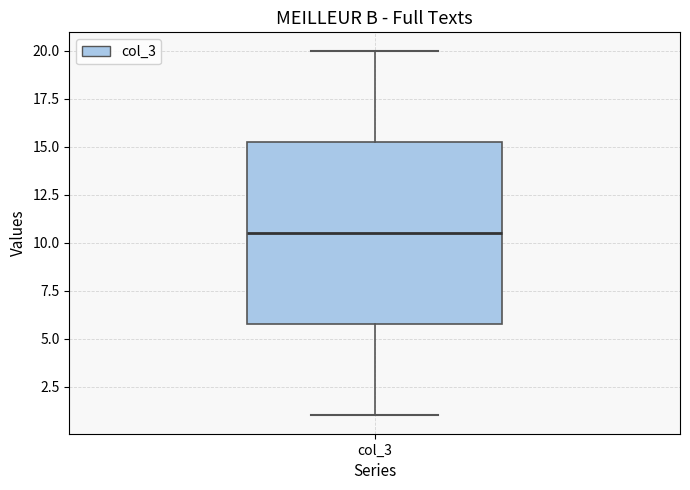

Where does the median line of the box for col_3 sit on the y-axis? The values are not printed on the chart, so give them approximately, as read against the axis.

10.5